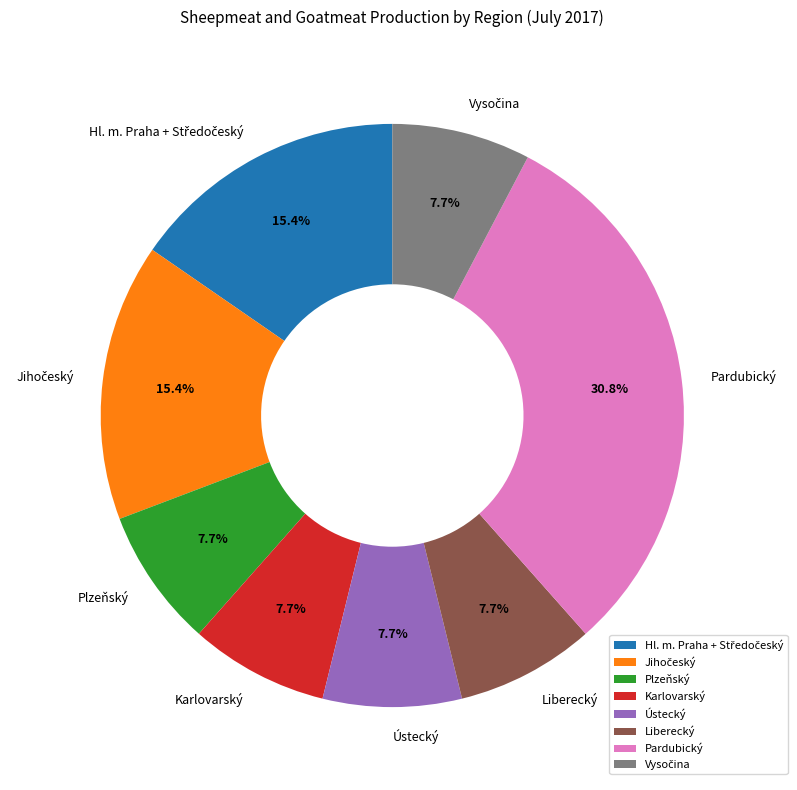

To the nearest percent, what is the difference between the largest and smallest slice percentages?

23%